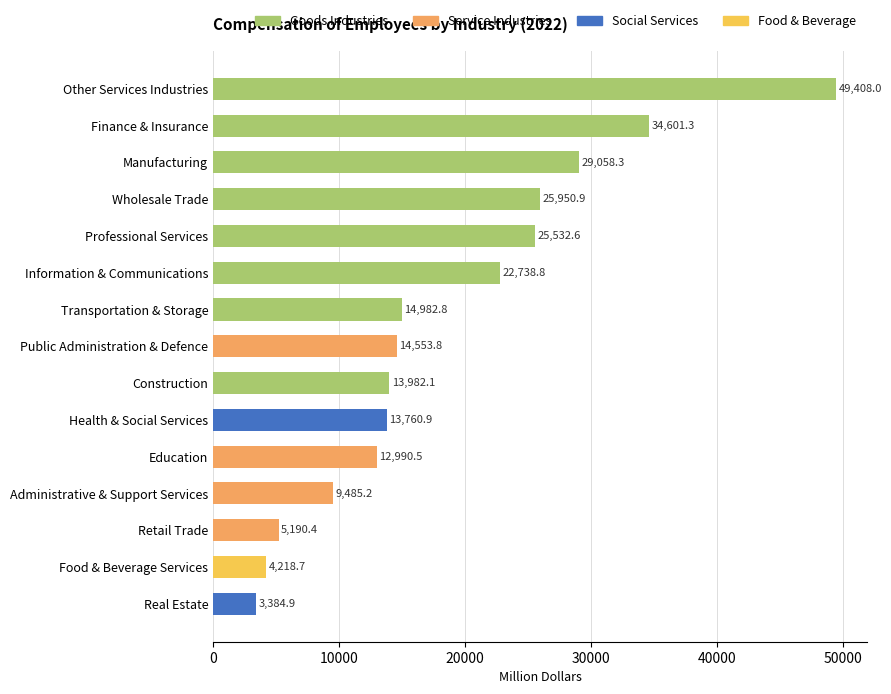

Does the chart contain stacked bars?

No